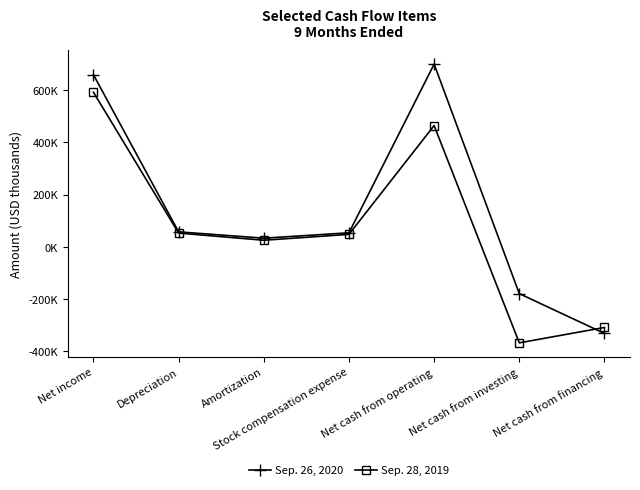

How many values in Sep. 28, 2019 are above zero?

5